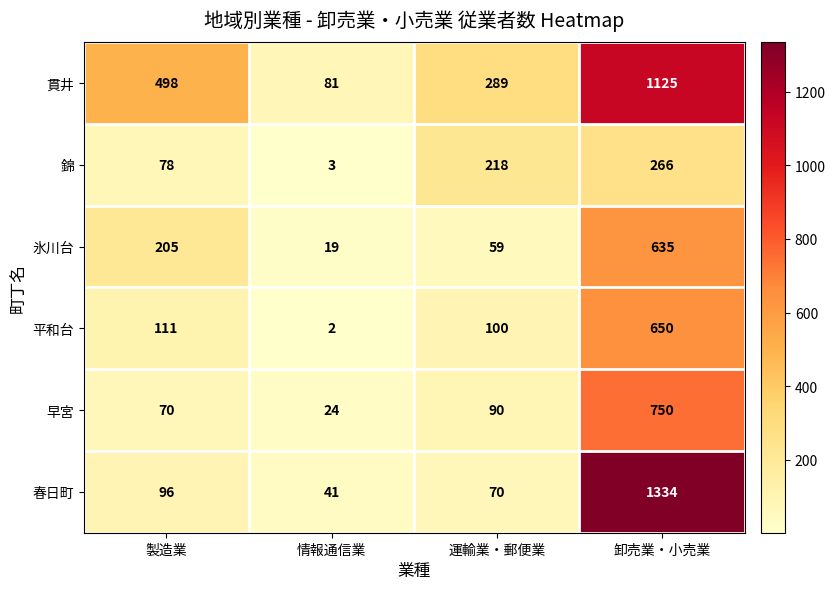

Reading right to left, transcribe all the data shown in this chart.

貫井: 1125	289	81	498
錦: 266	218	3	78
氷川台: 635	59	19	205
平和台: 650	100	2	111
早宮: 750	90	24	70
春日町: 1334	70	41	96